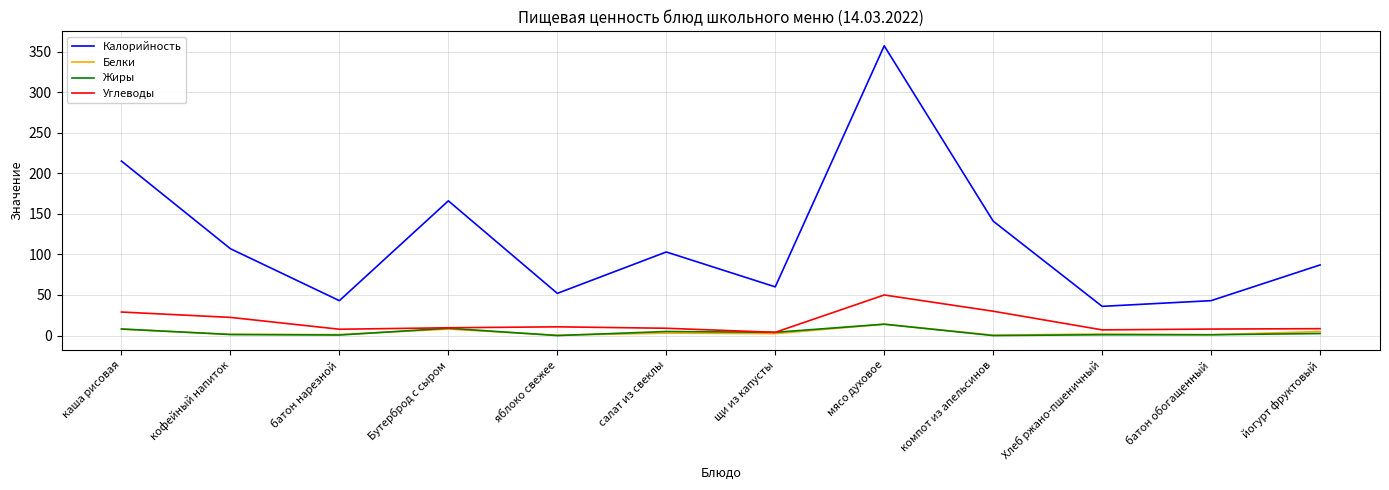

At which category is the sum across all series the highest?

мясо духовое